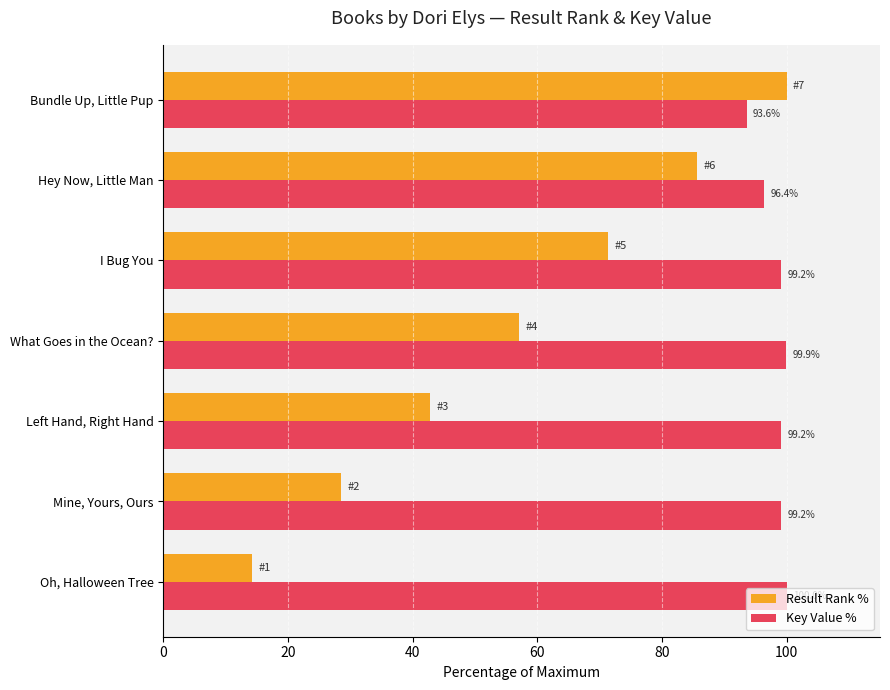

The value of Key Value % at Oh, Halloween Tree is 100.0. True or false?

True